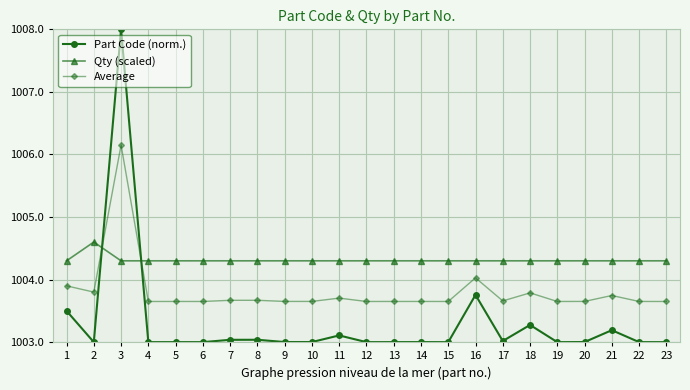

At how many categories does at least one series exceed 1007?

1